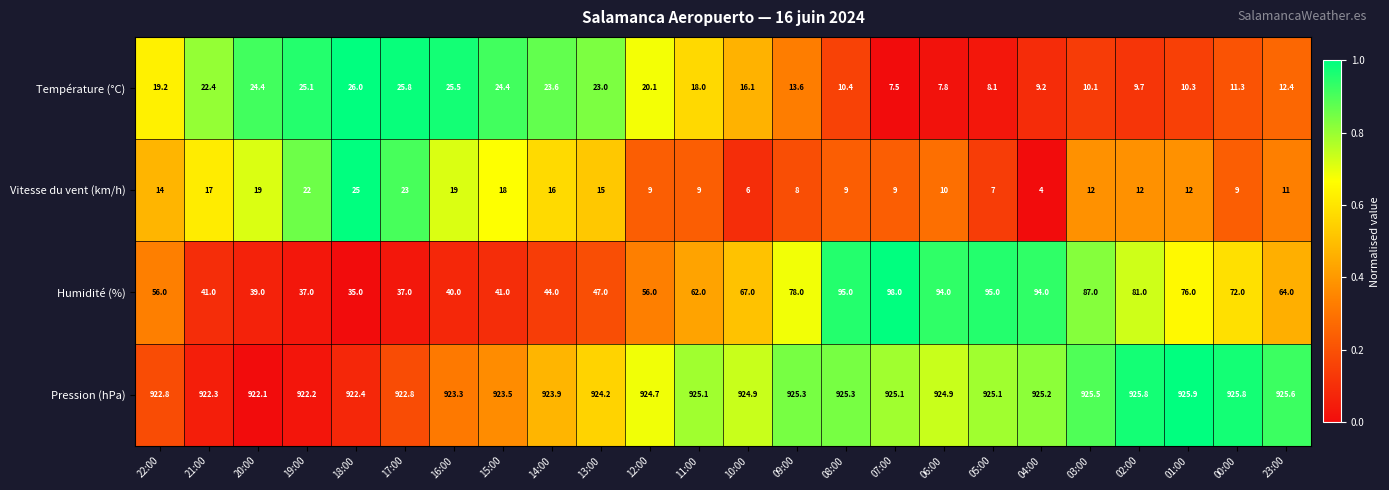

What is the sum of the Humidité (%) values at 11:00 and 08:00?

157.0